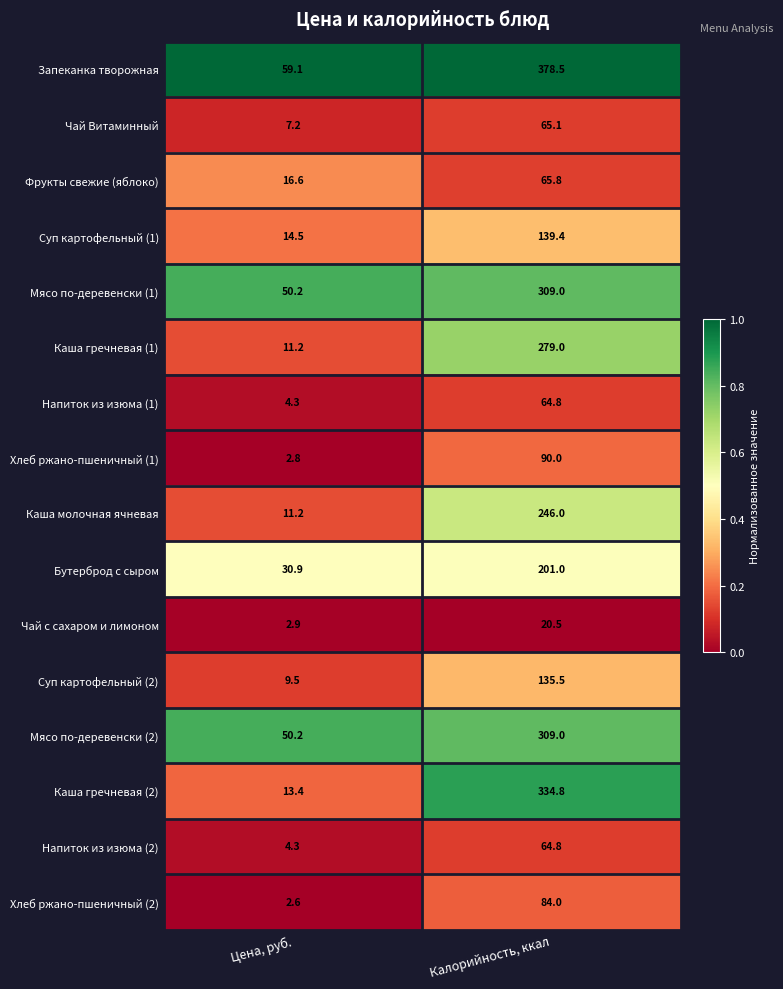

What is the difference between the Каша гречневая (1) values at Цена, руб. and Калорийность, ккал?

267.8